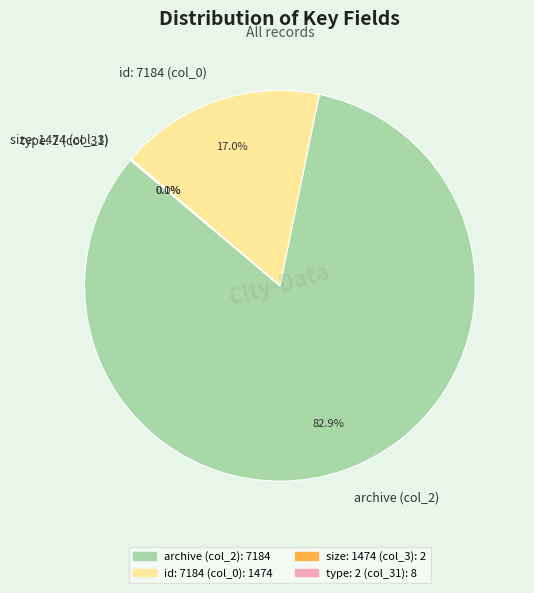

Approximately how many times larger is the value at archive (col_2) compared to id: 7184 (col_0)?

4.9